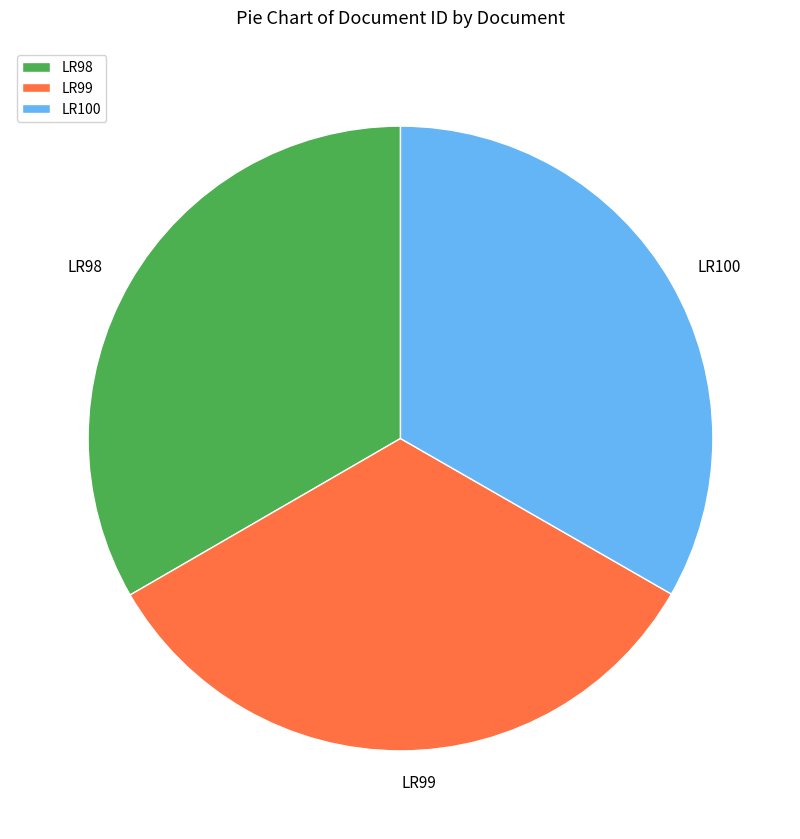

Is the sum of LR99 and LR100 greater than half?

Yes